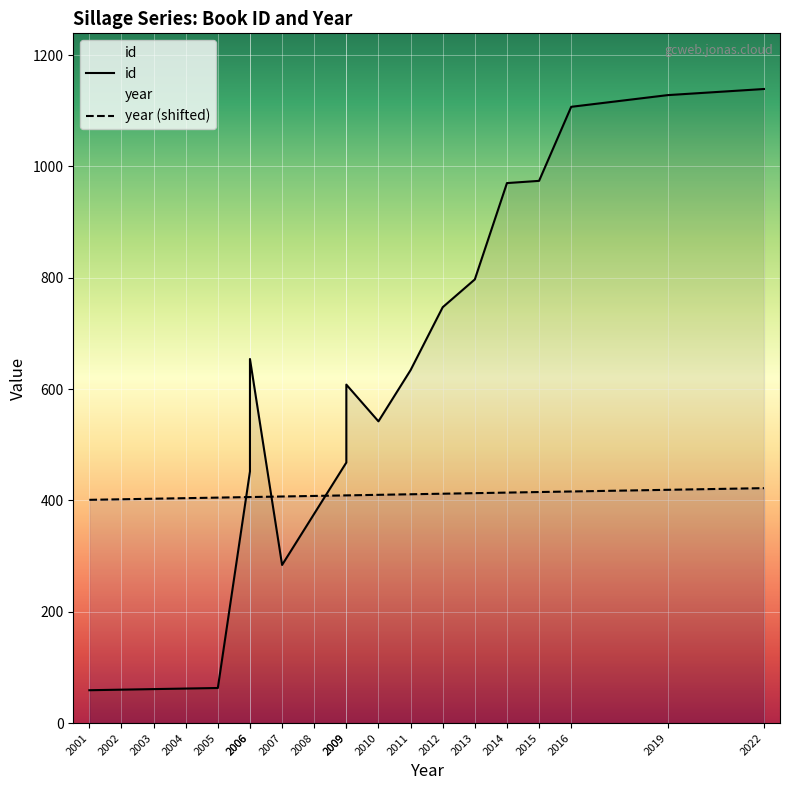

What is the difference between the highest and lowest values at 2010?

132